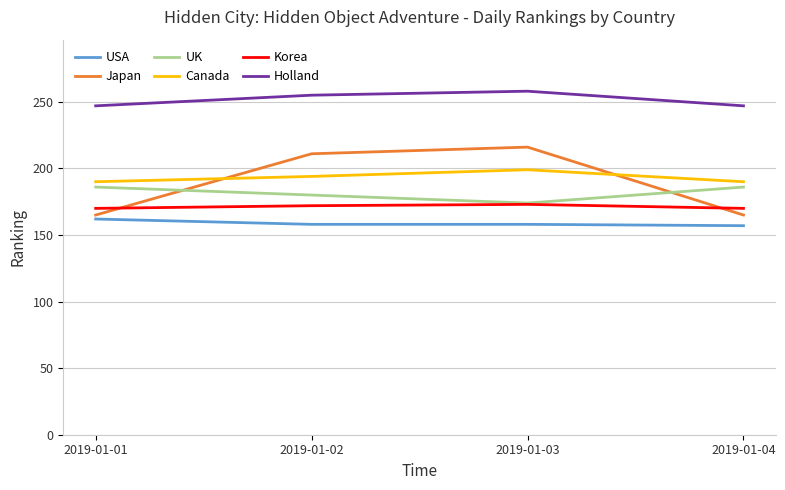

The USA series shows 219 at 2019-01-04. True or false?

False